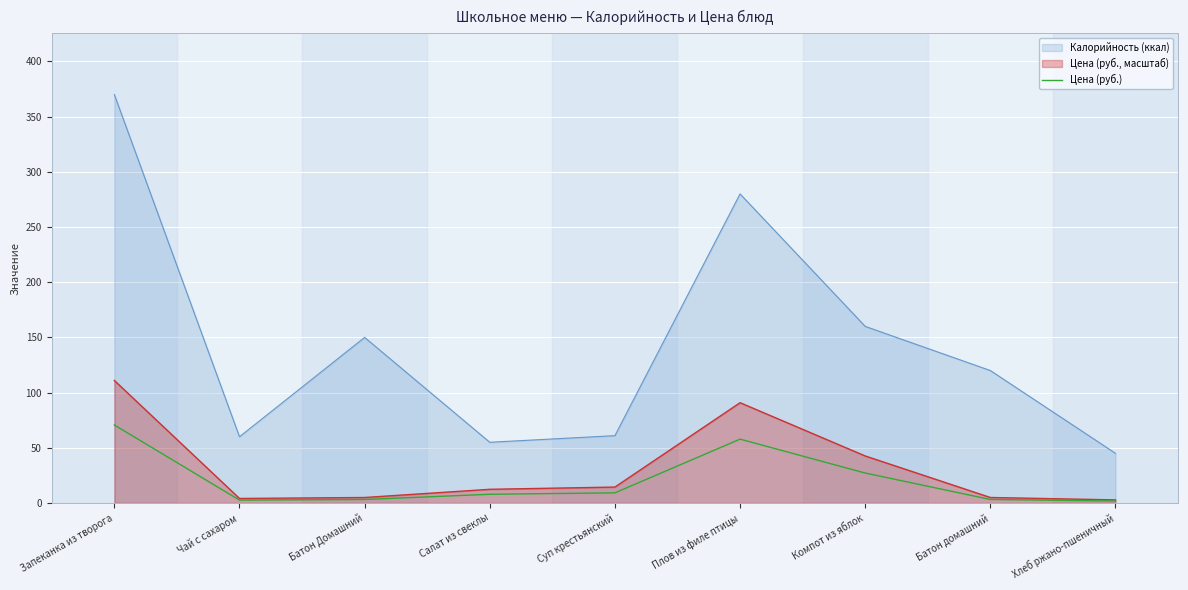

The chart shows a value of 27.1 at Компот из яблок. True or false?

True